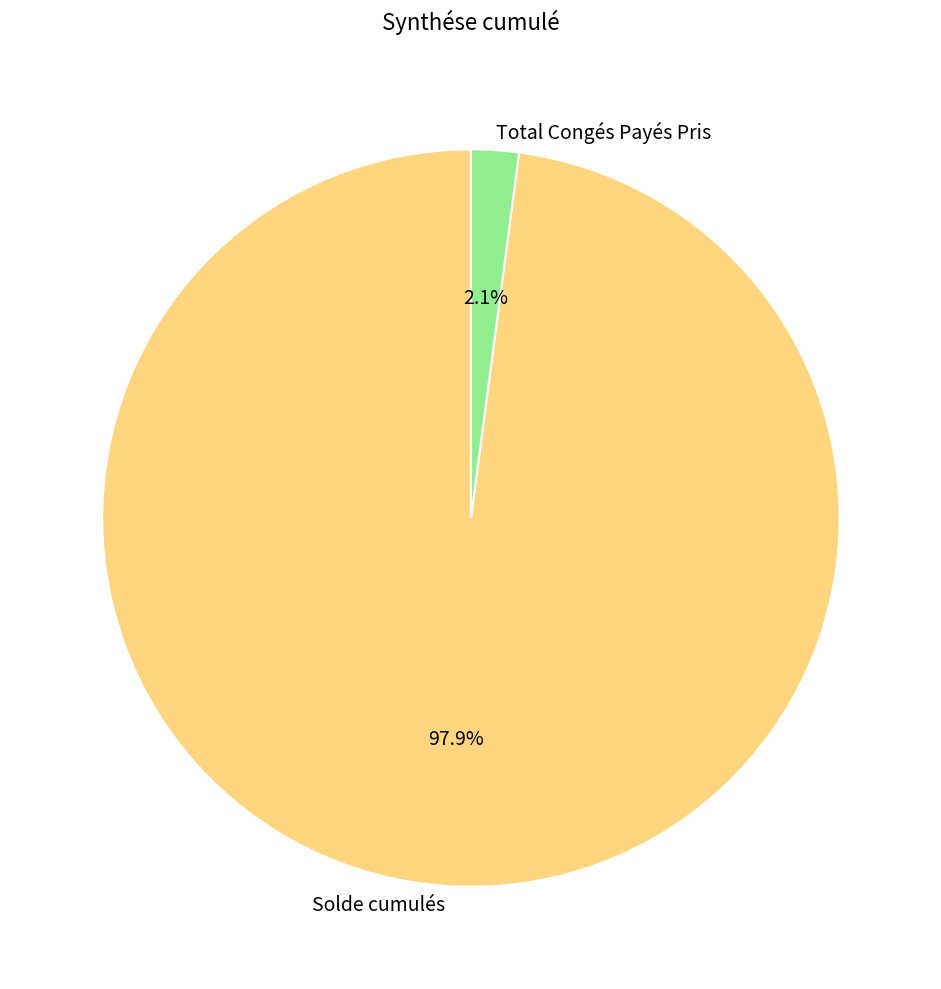

Between Total Congés Payés Pris and Solde cumulés, which is larger?

Solde cumulés